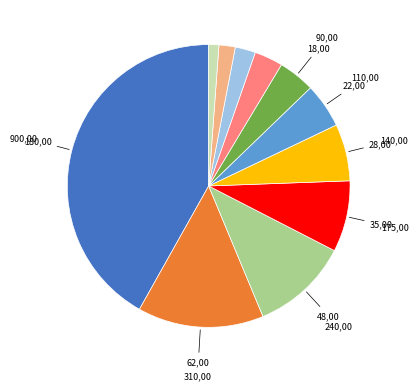

Does any single category account for the majority?

No